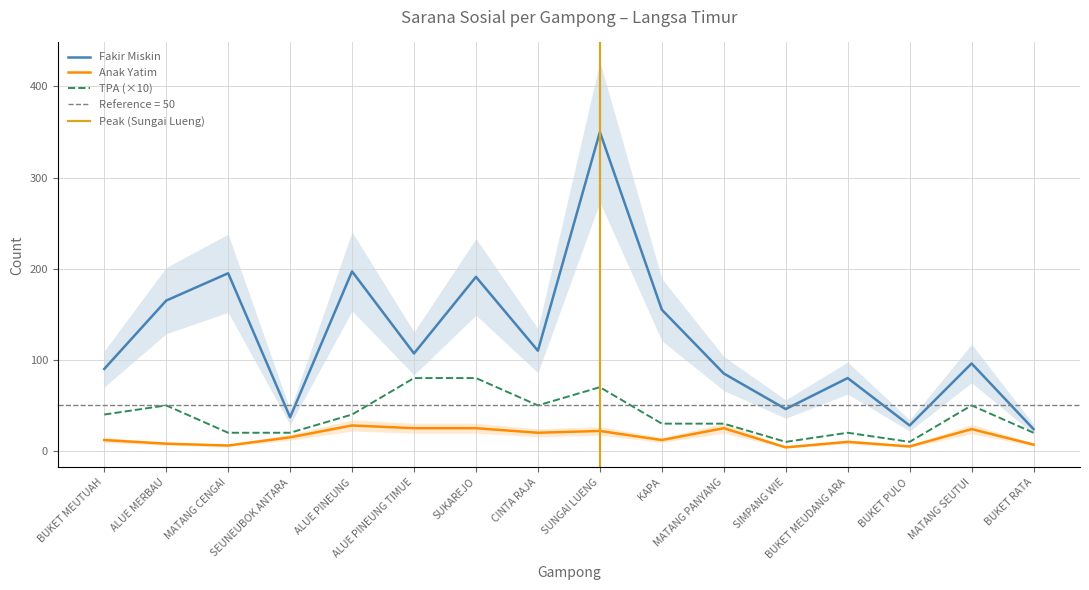

True or false: Fakir Miskin and Anak Yatim intersect in this chart.

False